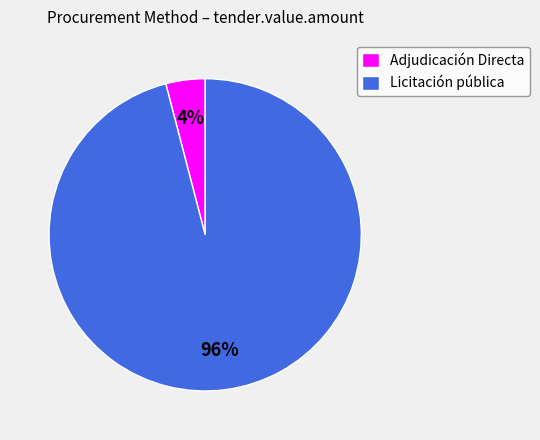

What percentage is the Adjudicación Directa slice, to the nearest percent?

4%